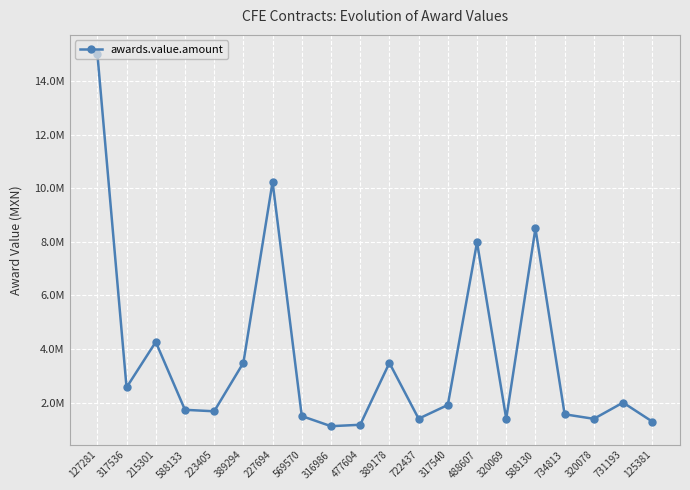

True or false: there are more than 1 points higher than both neighbors.

True